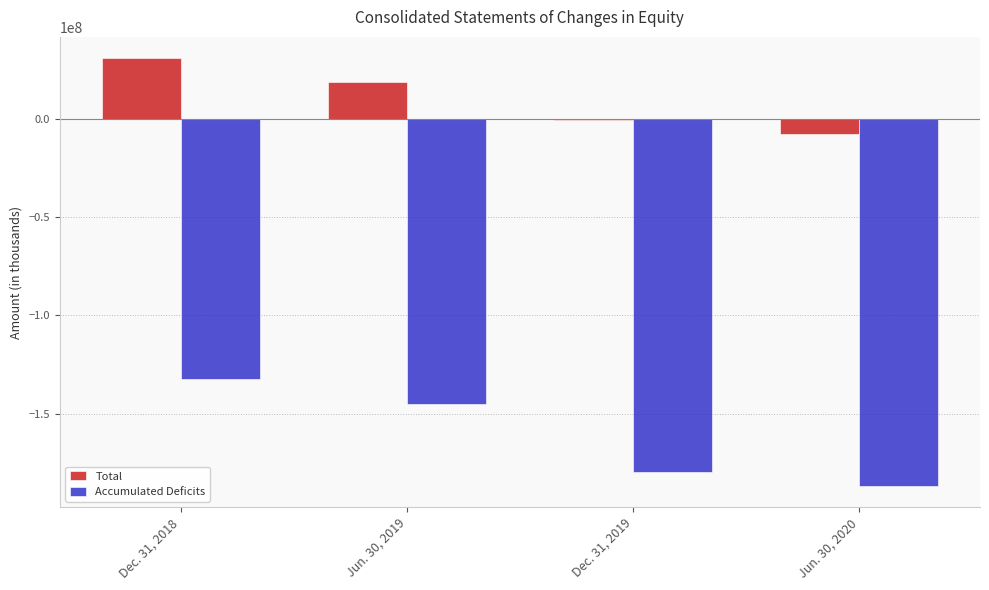

Which series has the largest total across all categories?

Total